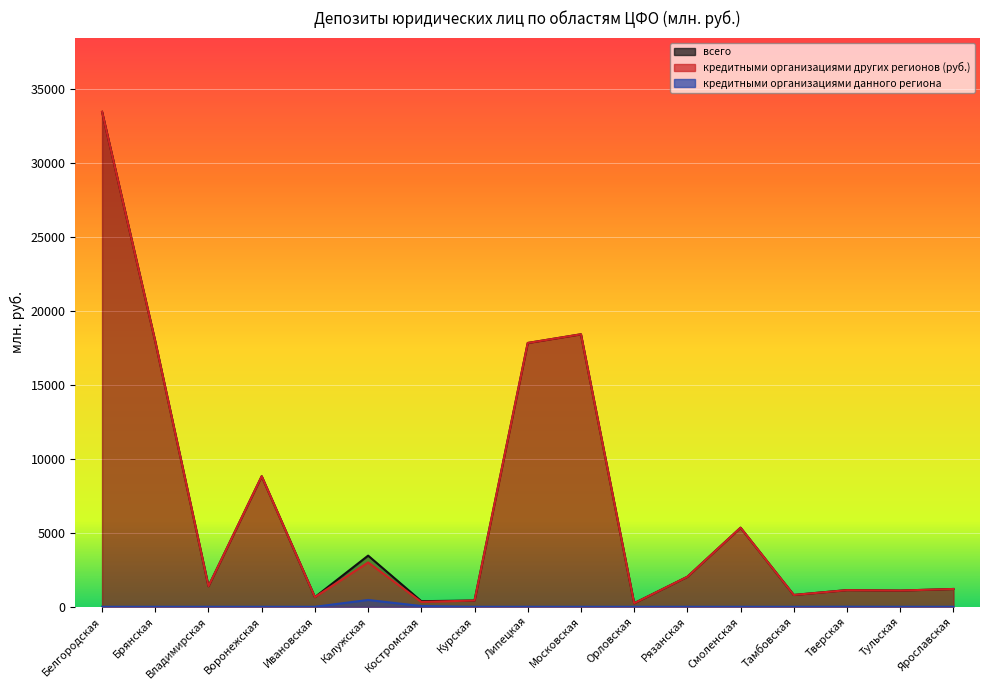

What is the value of the кредитными организациями других регионов (руб.) point at the 5th from the left?

654